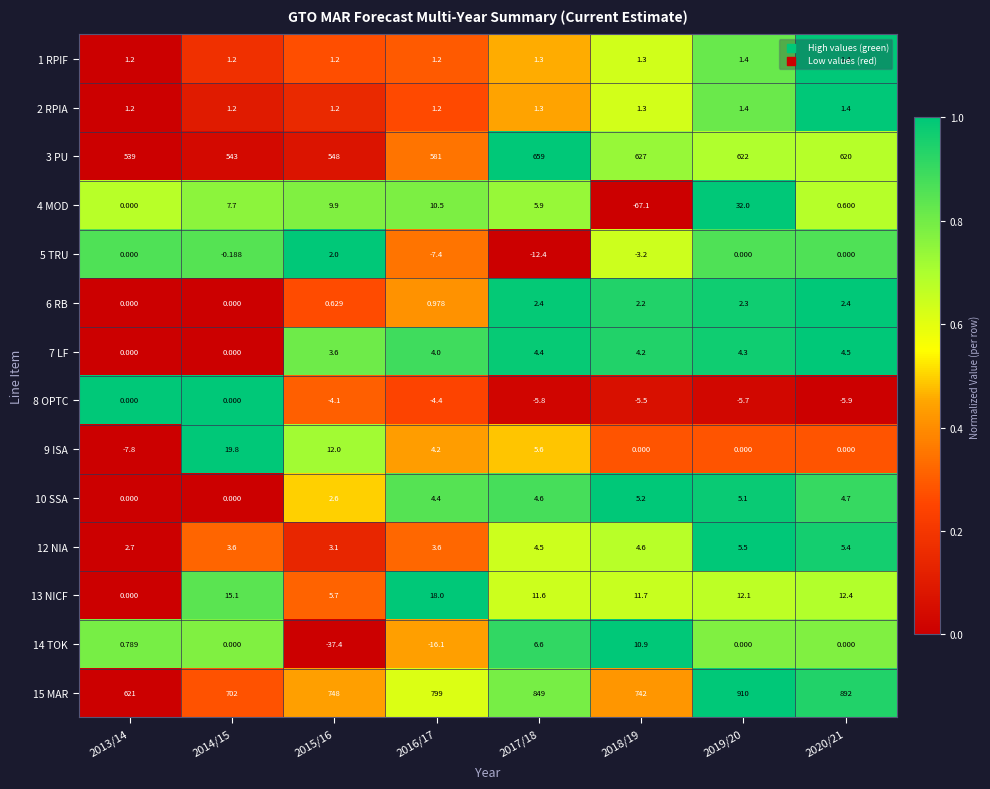

Is the value of 2 RPIA at 2018/19 greater than the value of 7 LF at 2020/21?

No